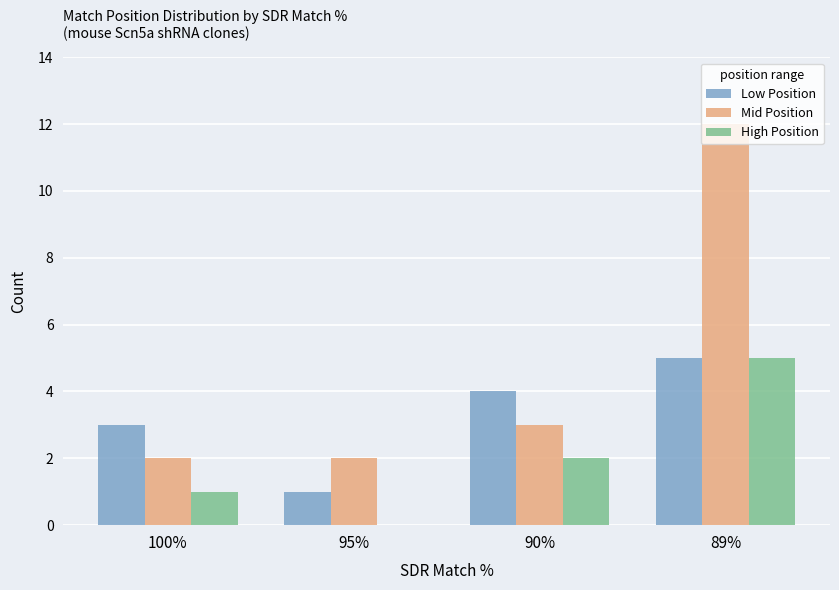

What is the highest value of the High Position series?

5